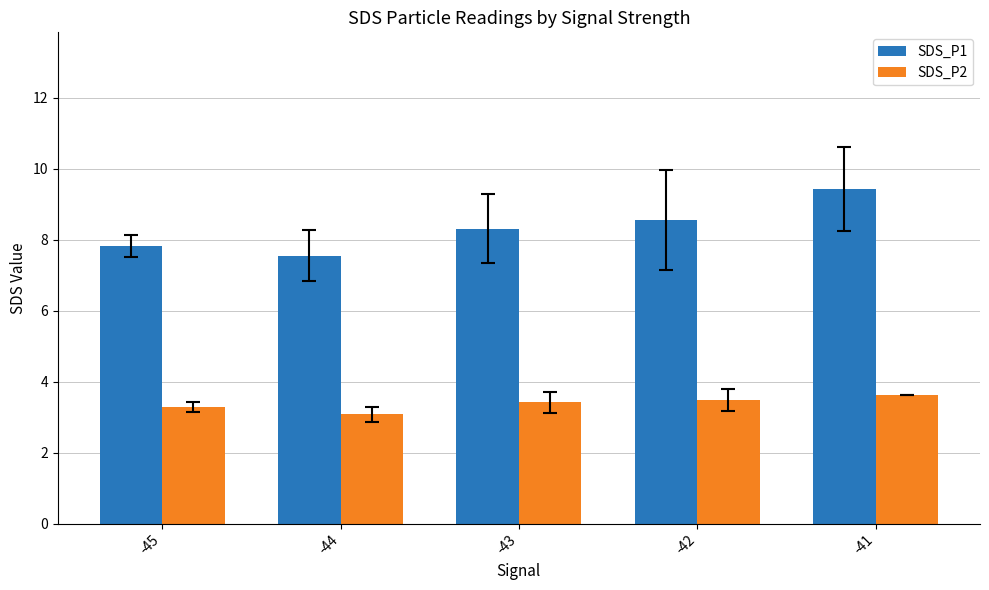

Reading right to left, extract all data points from this chart.

SDS_P1: -41=9.4	-42=8.6	-43=8.3	-44=7.6	-45=7.8
SDS_P2: -41=3.6	-42=3.5	-43=3.4	-44=3.1	-45=3.3